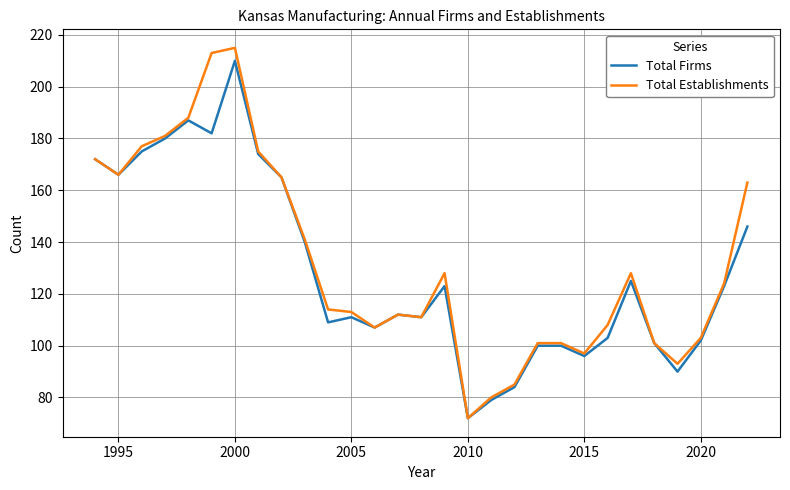

What is the sum of all Total Establishments values?

3834